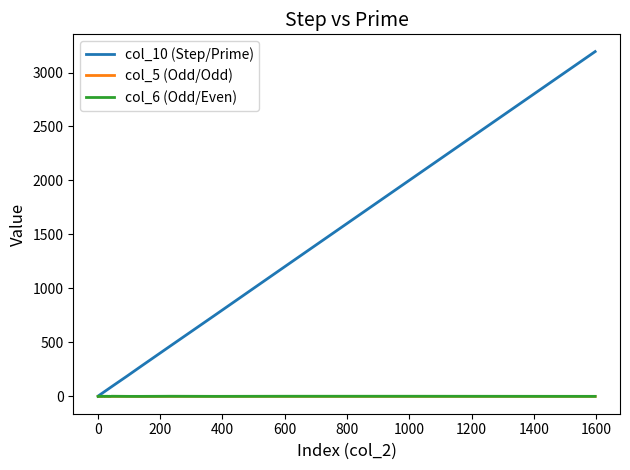

What are all the series names shown in the legend?

col_10 (Step/Prime), col_5 (Odd/Odd), col_6 (Odd/Even)